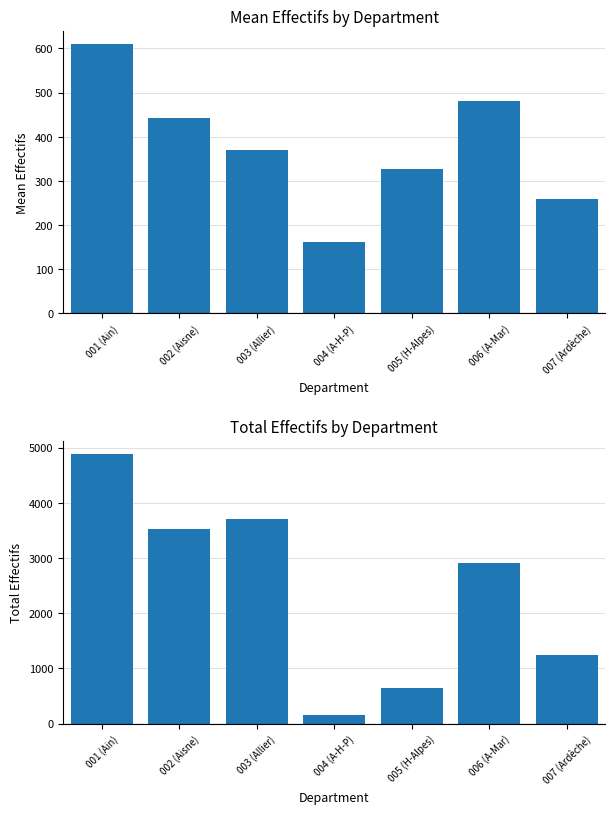

List the labels in order of Mean Effectifs value, largest first.

001 (Ain), 006 (A-Mar), 002 (Aisne), 003 (Allier), 005 (H-Alpes), 007 (Ardèche), 004 (A-H-P)